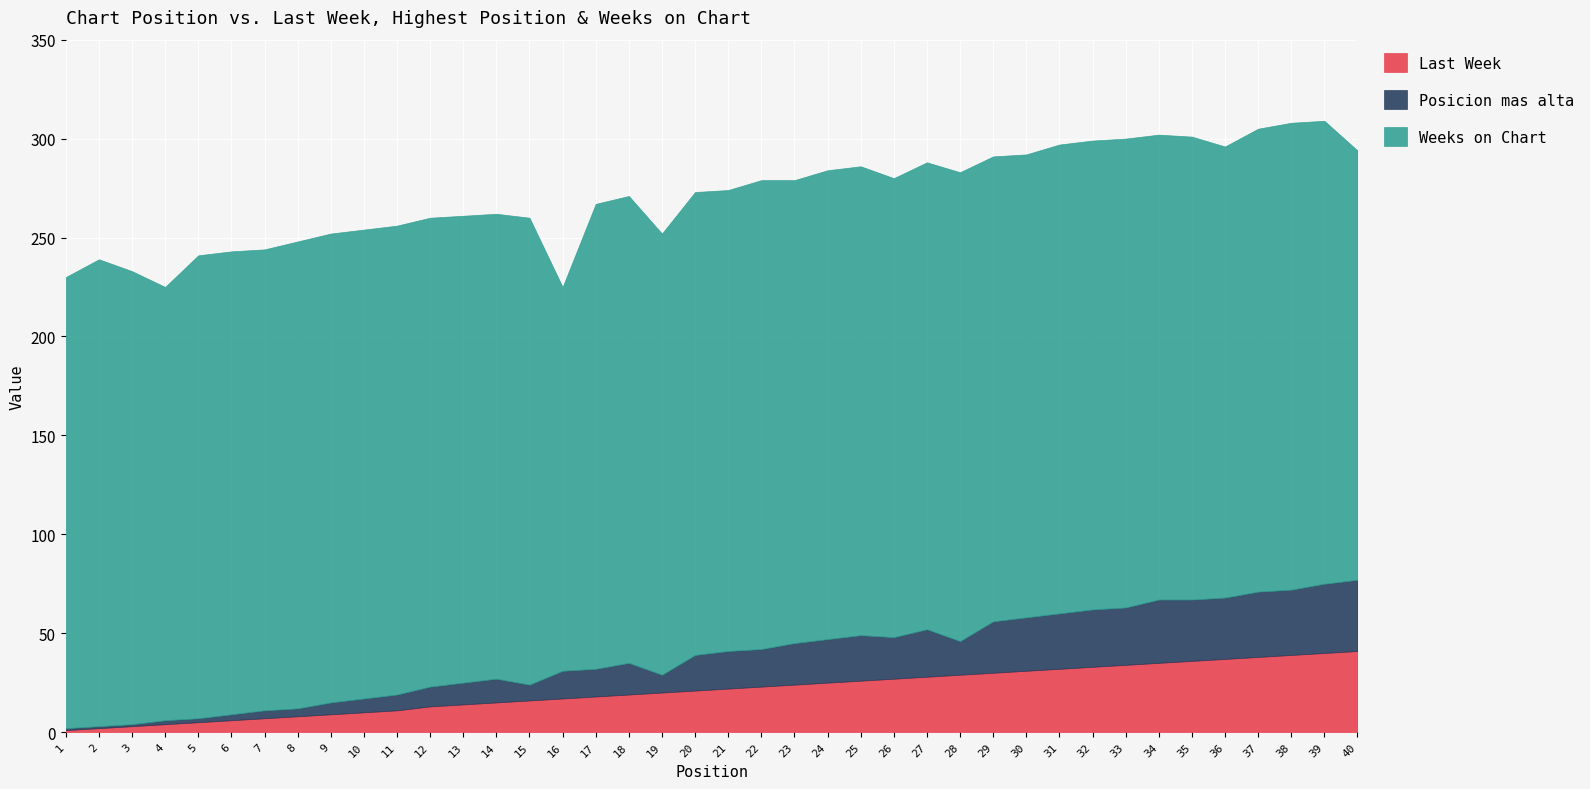

At which label is Last Week closest to 21?

20